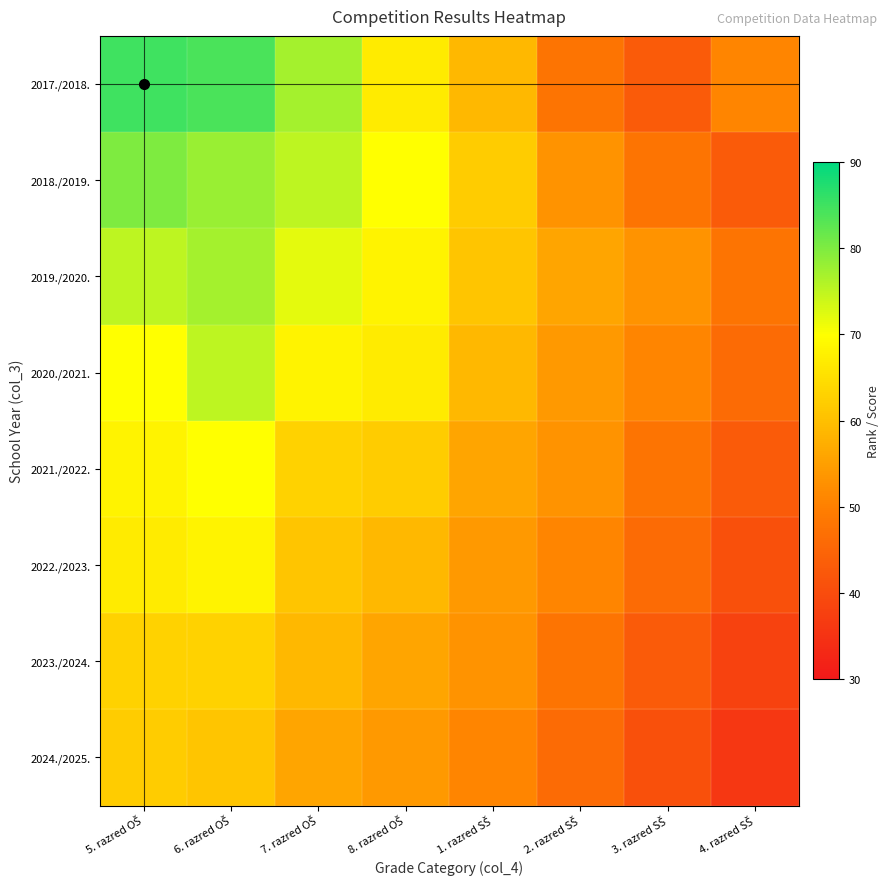

At how many categories does at least one series exceed 36?

8